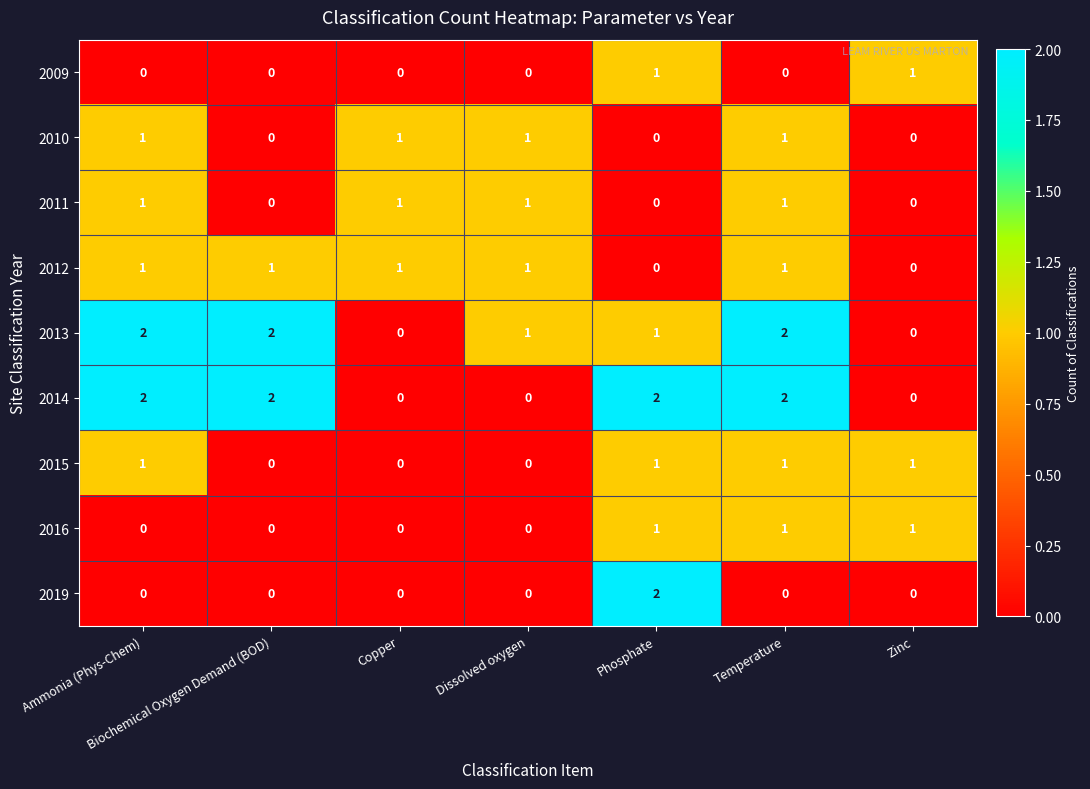

How many 2014 values are between 0 and 2?

7